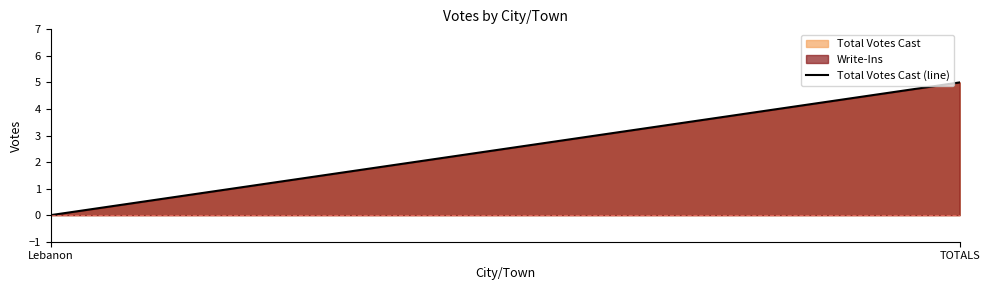

What is the maximum value shown in the chart?

5